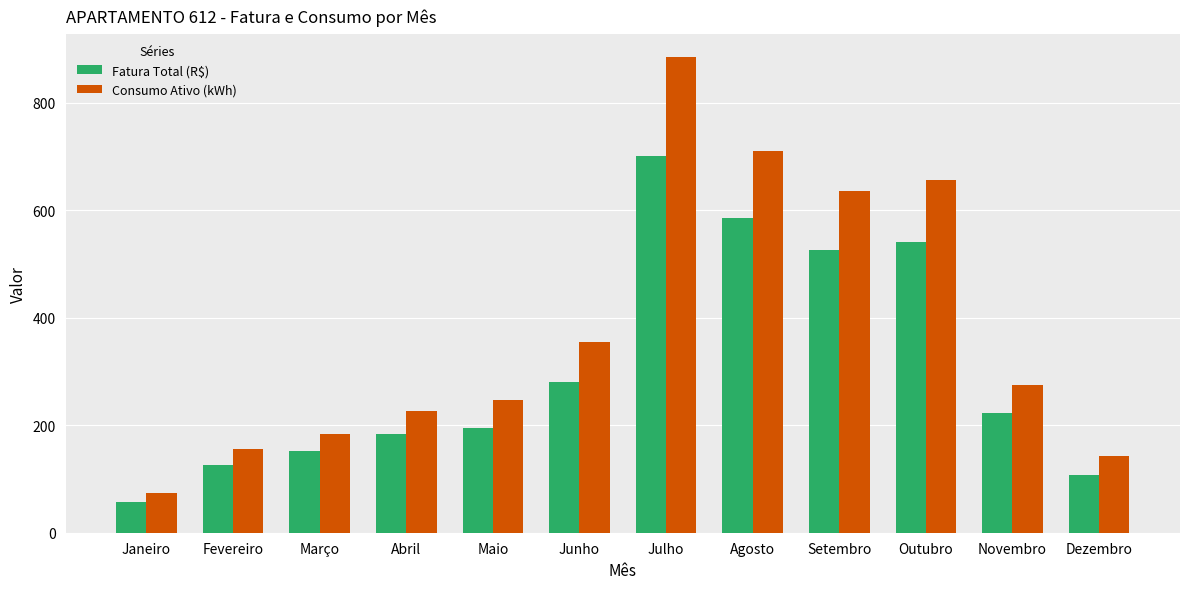

What is the label of the 3rd bar from the right?

Outubro